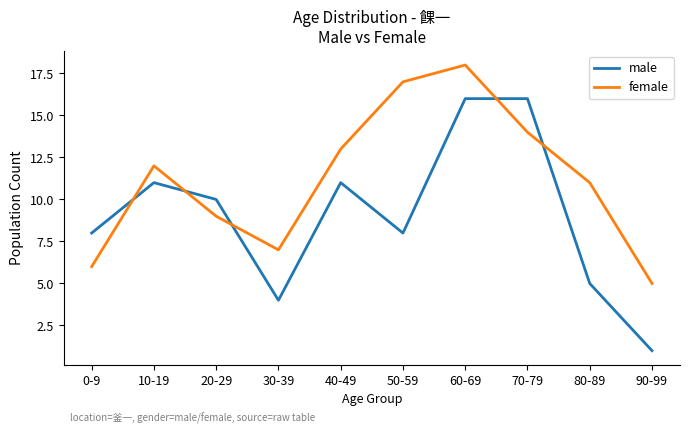

What position from the right is 40-49?

6